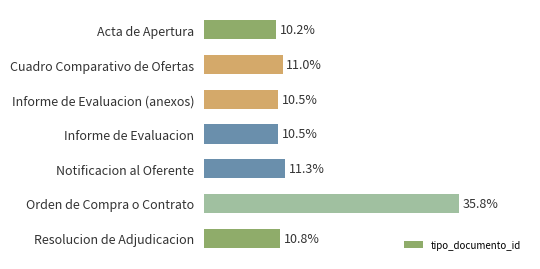

What is the label of the 3rd bar from the top?

Informe de Evaluacion (anexos)